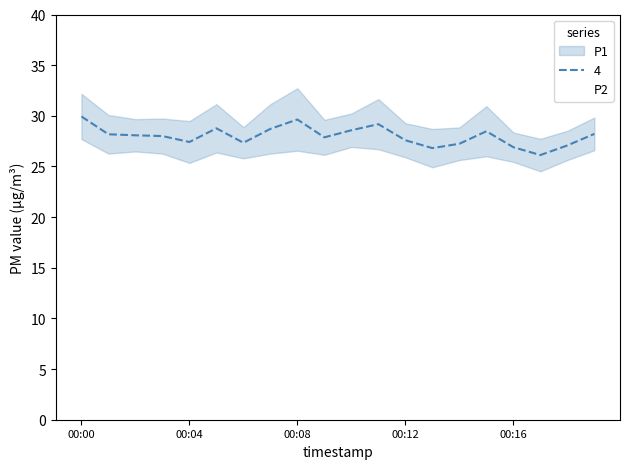

What is the maximum value for 4?

29.9